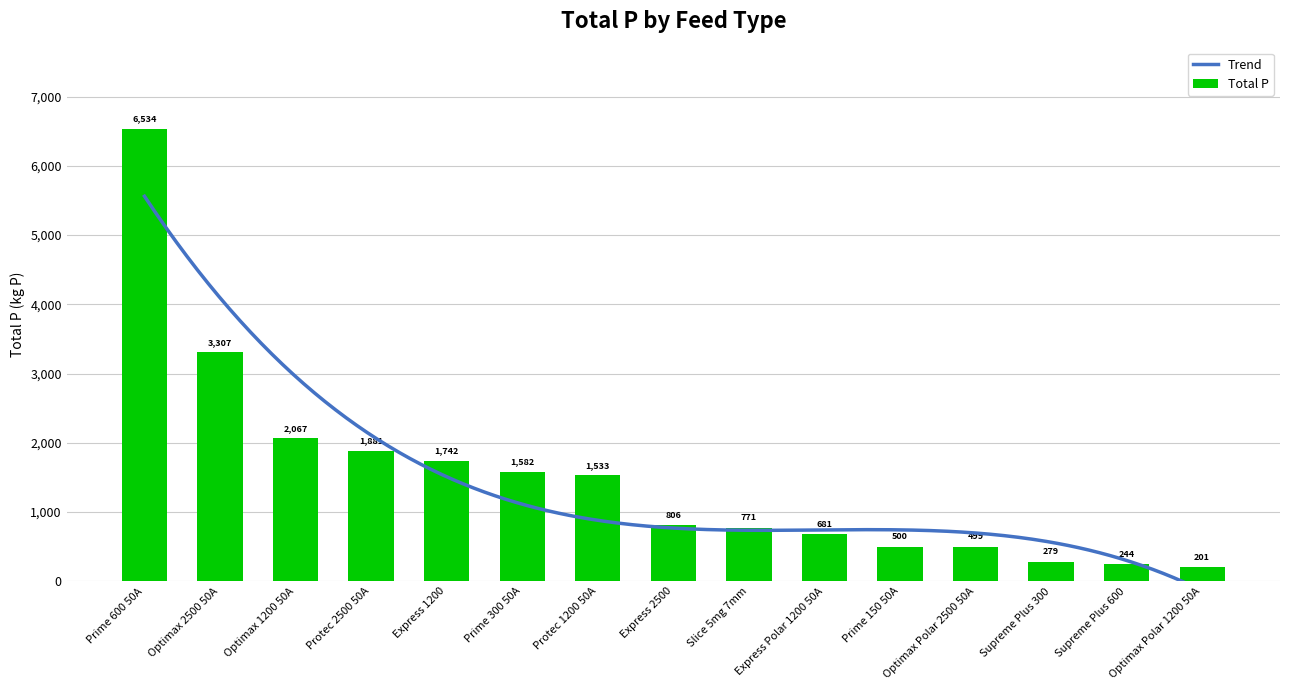

True or false: Total P has a value of 2066.5 at Optimax 1200 50A.

True